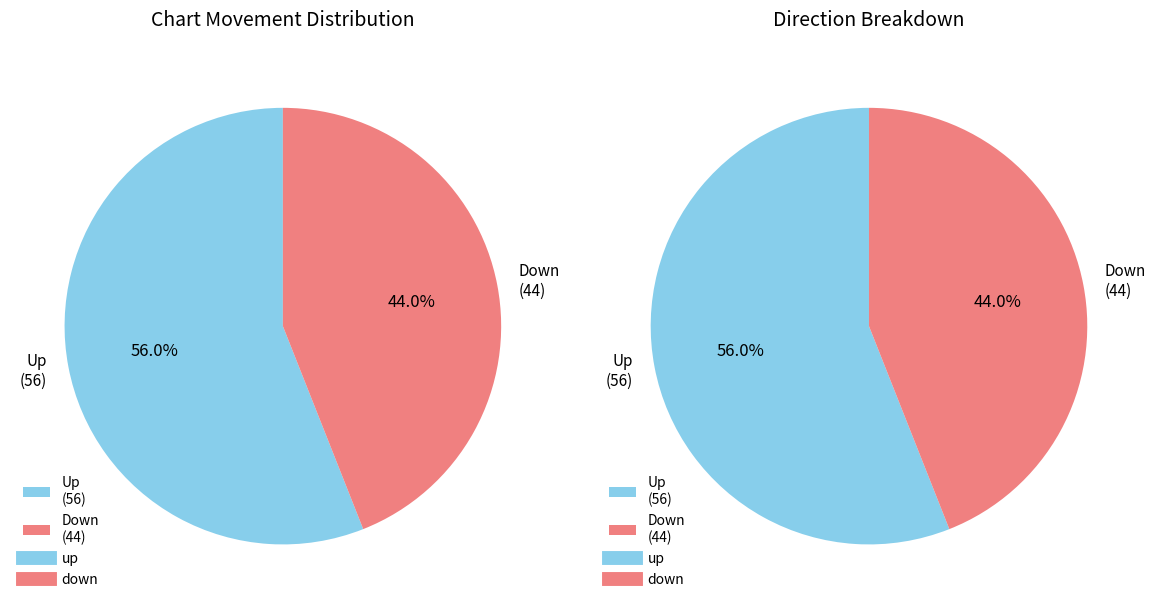

True or false: down accounts for 44% of the total.

True